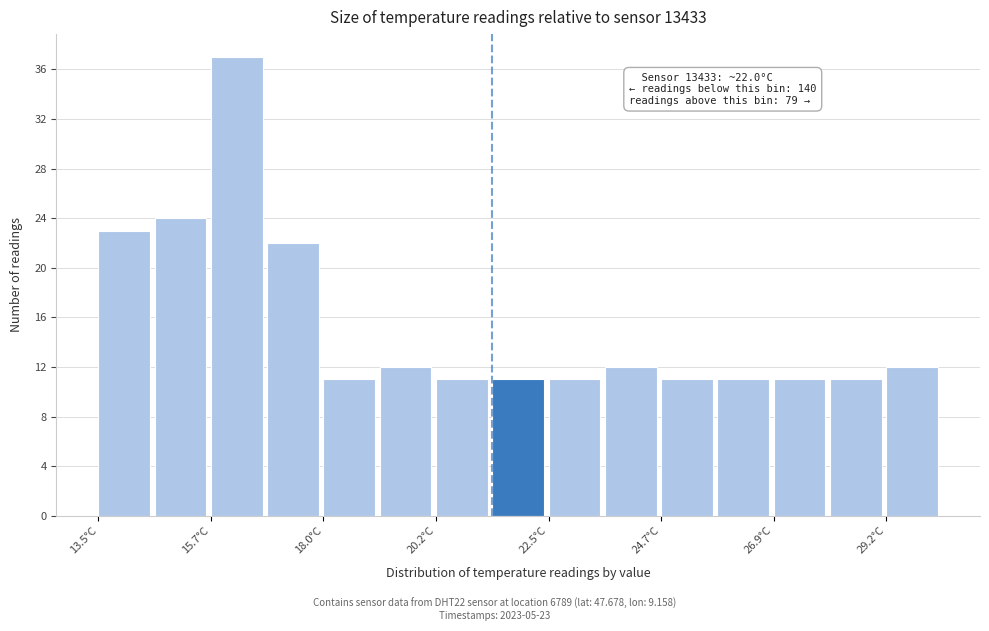

Read against the x-axis, roughly where is the centre of the tallest bar?

16.5